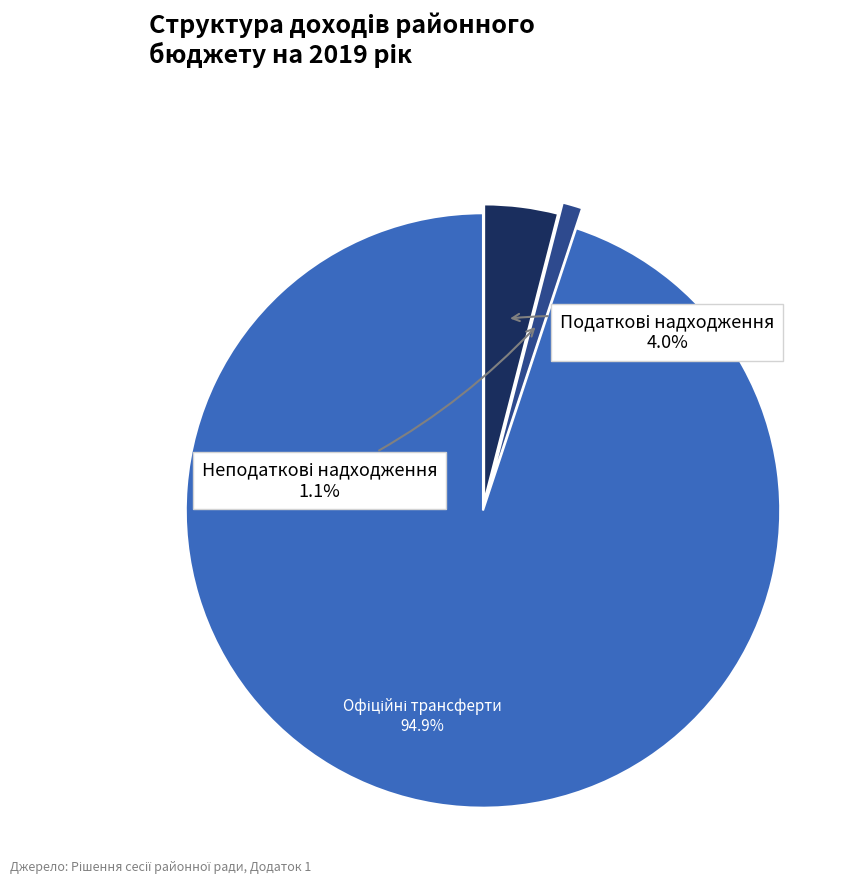

How many slices are in this pie chart?

3